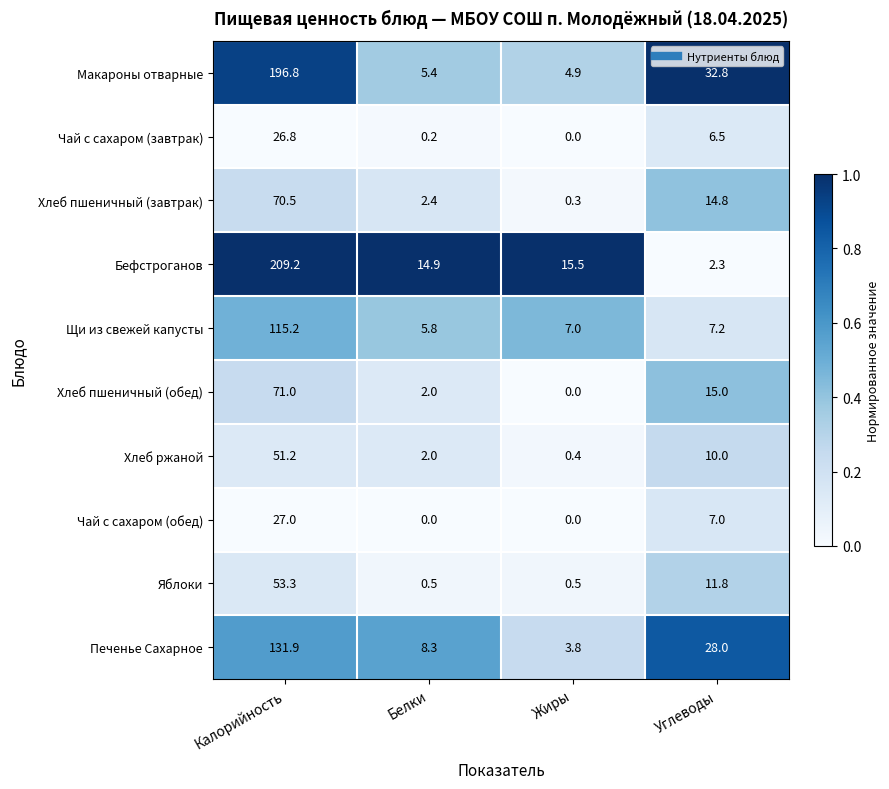

What is the total value across all series at Углеводы?

135.4